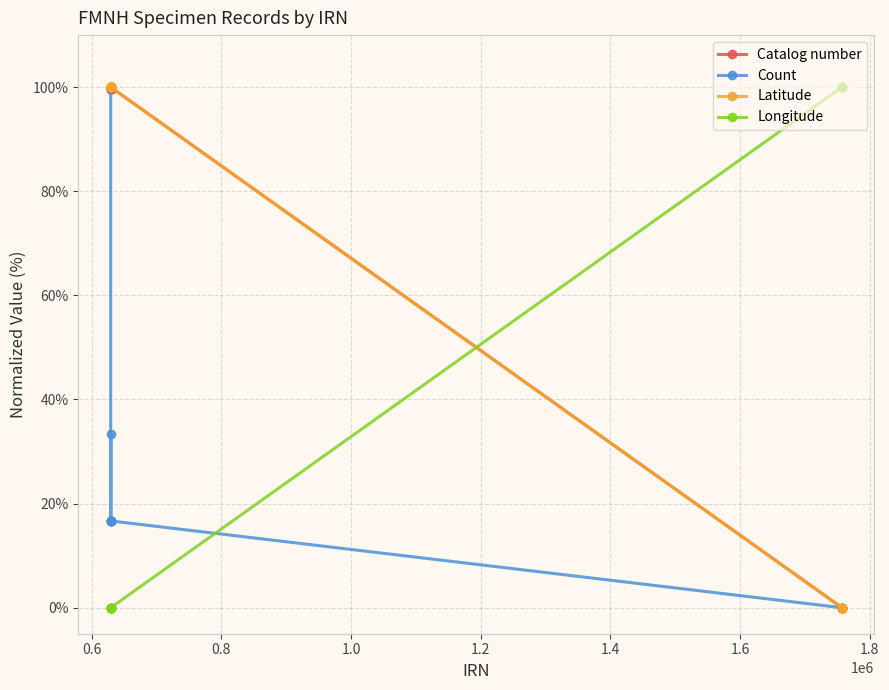

How many data points in Catalog number are above 99?

8